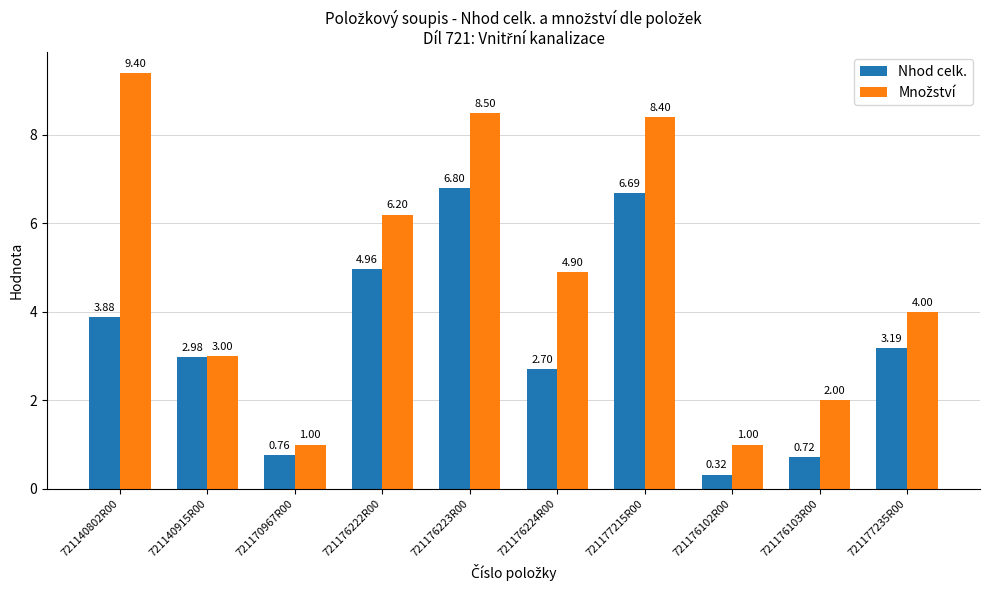

What is the spread (max minus min) of values at 721176224R00?

2.2